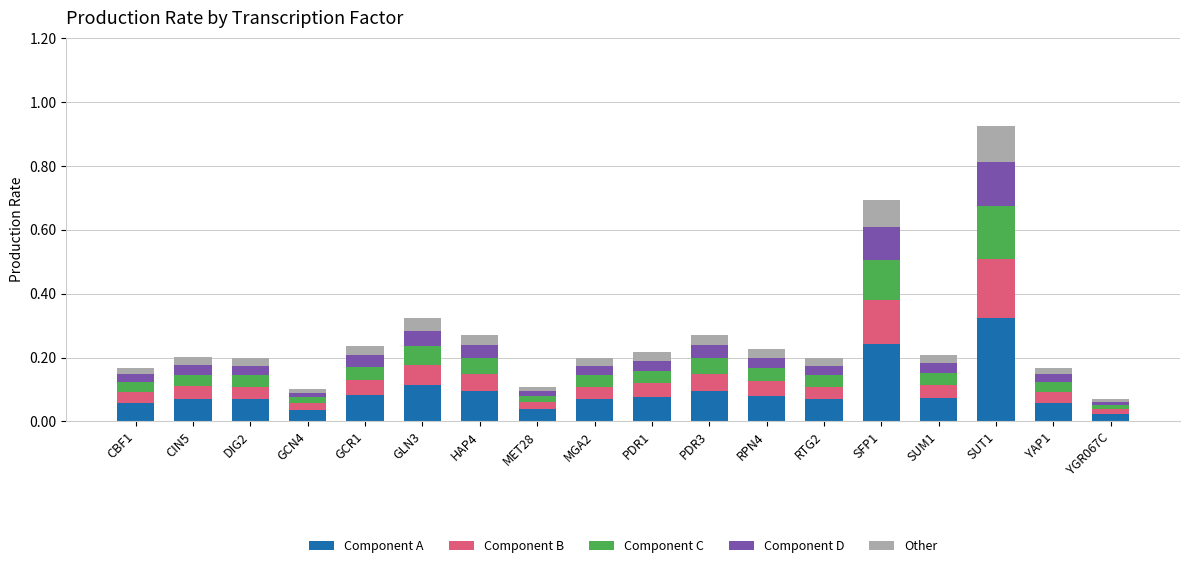

The value of Component A at CIN5 is 0.1. True or false?

True